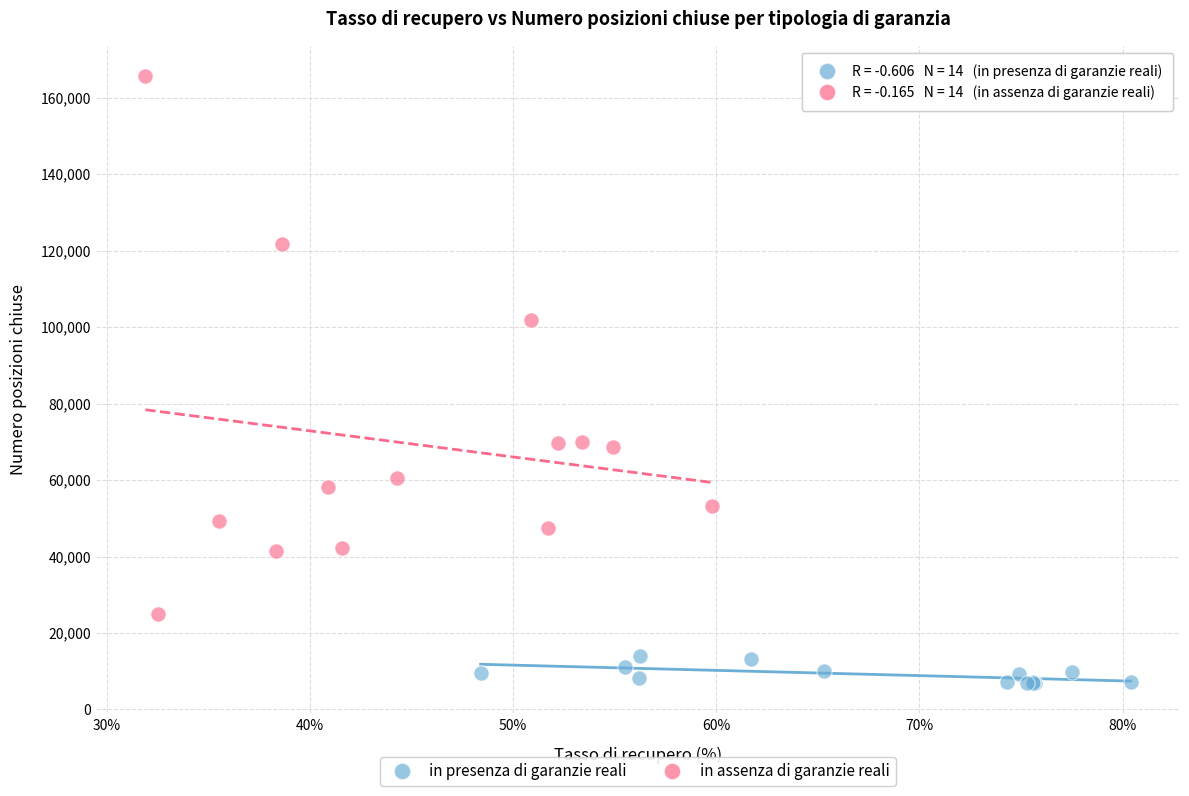

Which series reaches the maximum Y coordinate?

in assenza di garanzie reali